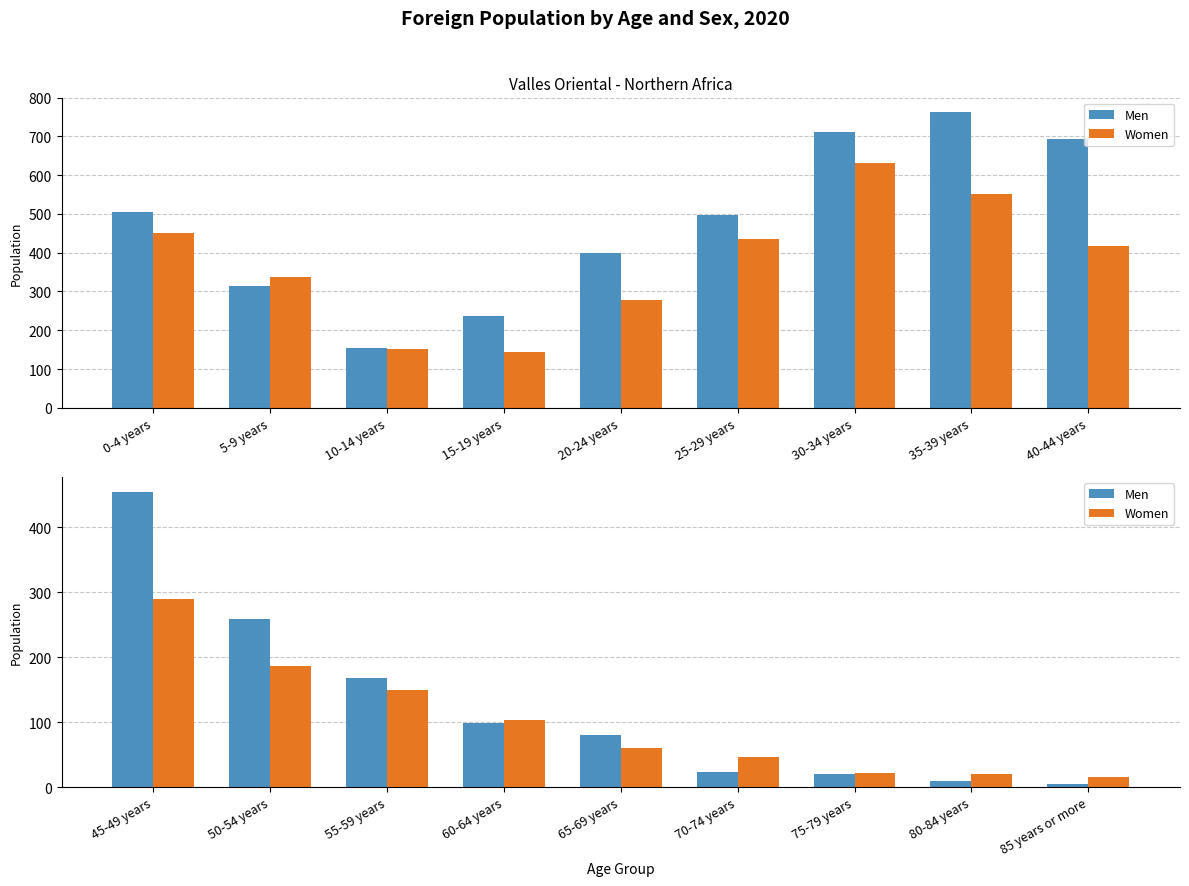

Between 55-59 years and 85 years or more, which series saw the biggest shift?

Men